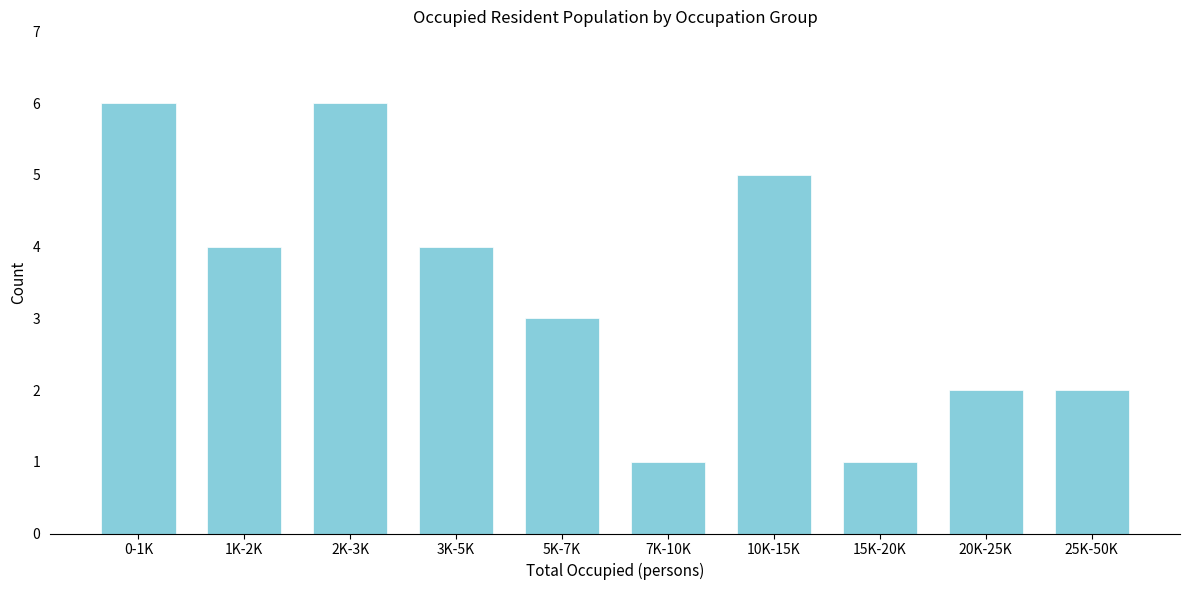

Reading right to left, transcribe all the data shown in this chart.

2	2	1	5	1	3	4	6	4	6